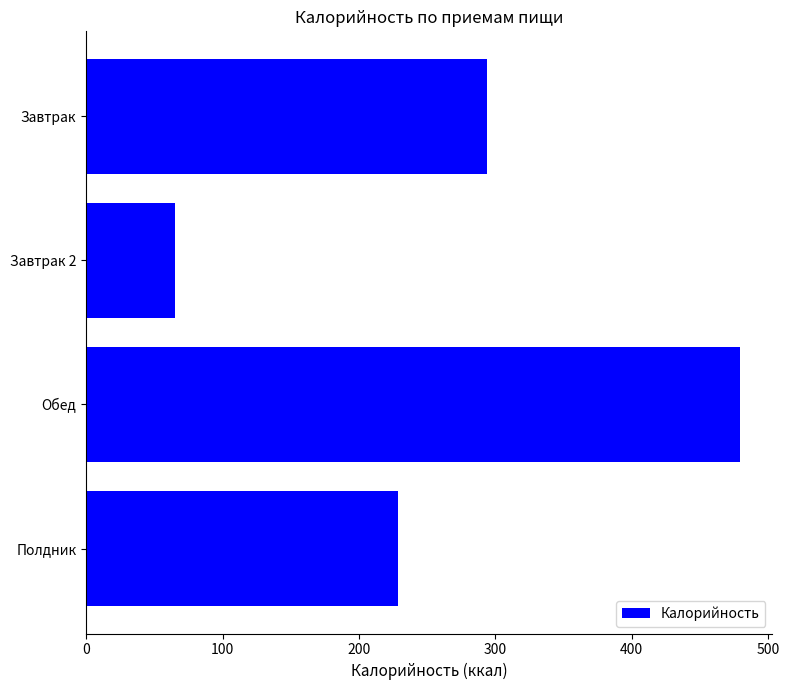

What is the value of the 3rd bar from the top?

479.2